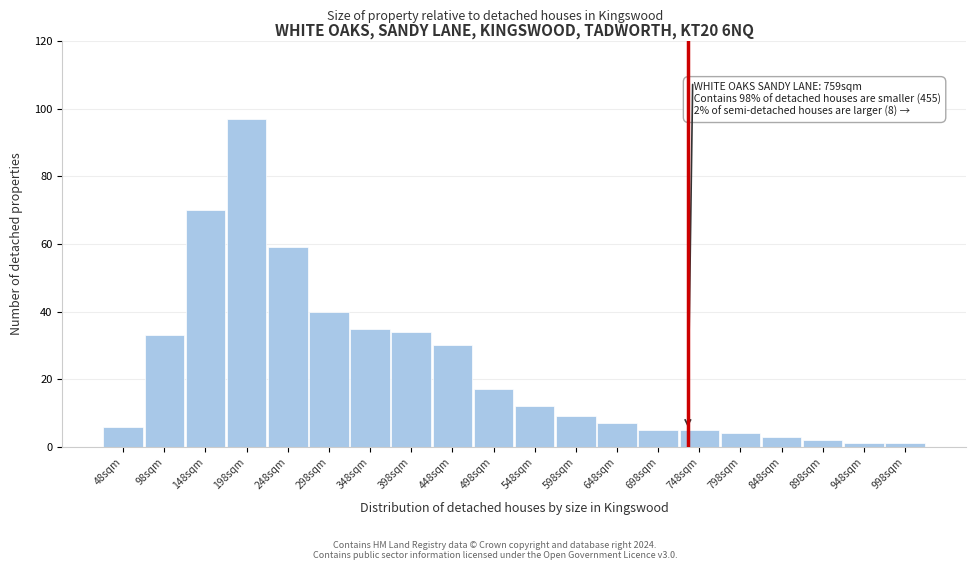

Reading right to left, list all the values displayed in this chart.

1	1	2	3	4	5	5	7	9	12	17	30	34	35	40	59	97	70	33	6